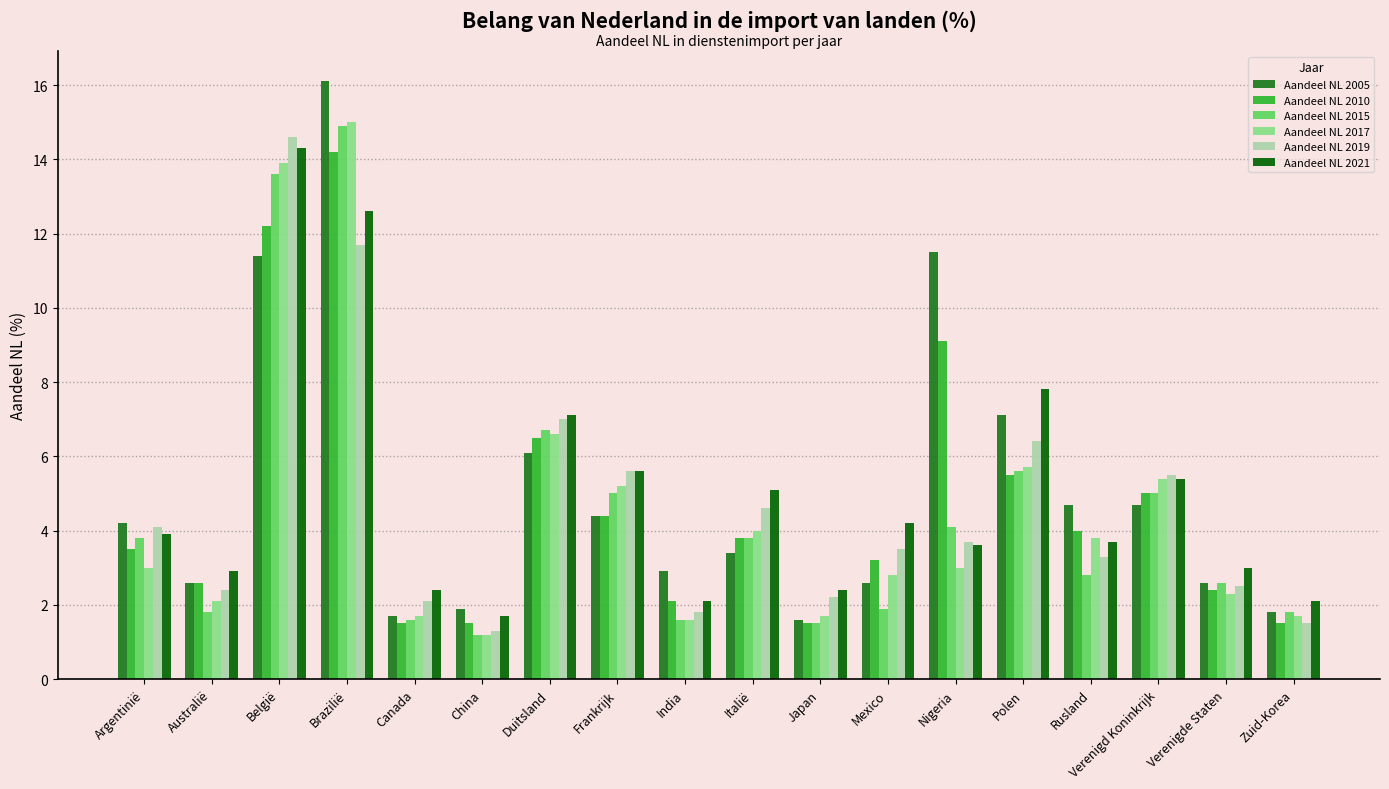

What are all the series names shown in the legend?

Aandeel NL 2005, Aandeel NL 2010, Aandeel NL 2015, Aandeel NL 2017, Aandeel NL 2019, Aandeel NL 2021